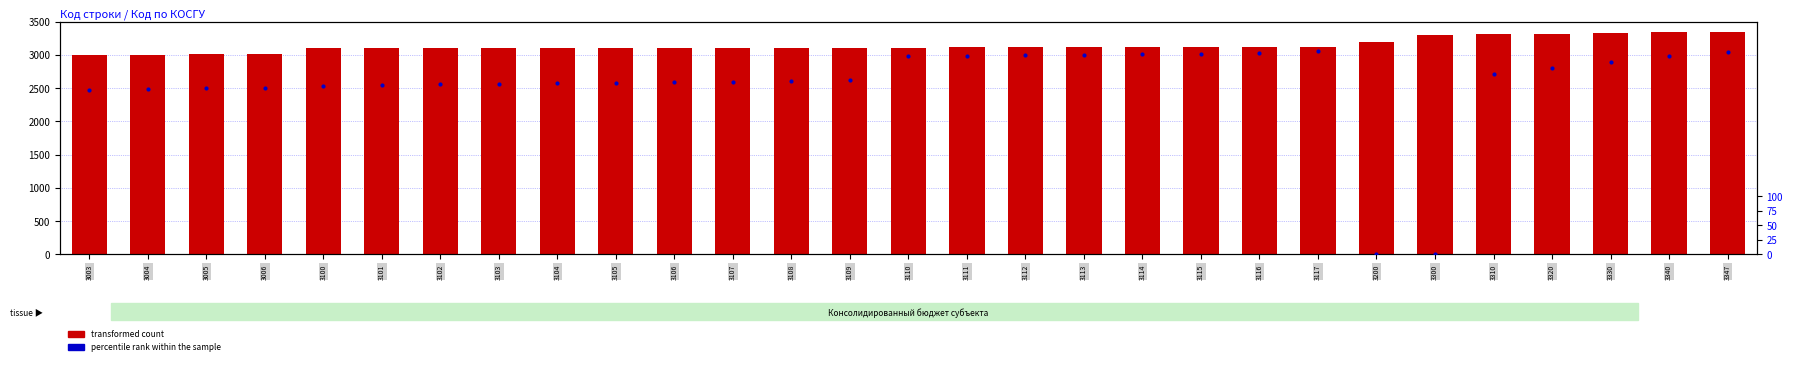

Is the value of percentile rank within the sample at 3103 greater than the value of transformed count at 3113?

No